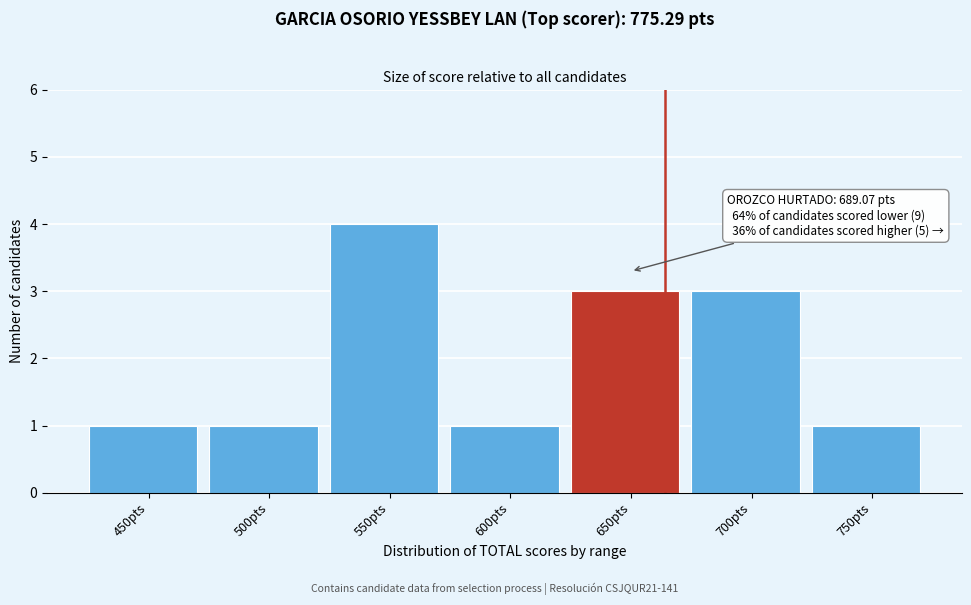

Reading left to right, what are all the values shown in this chart?

1	1	4	1	3	3	1